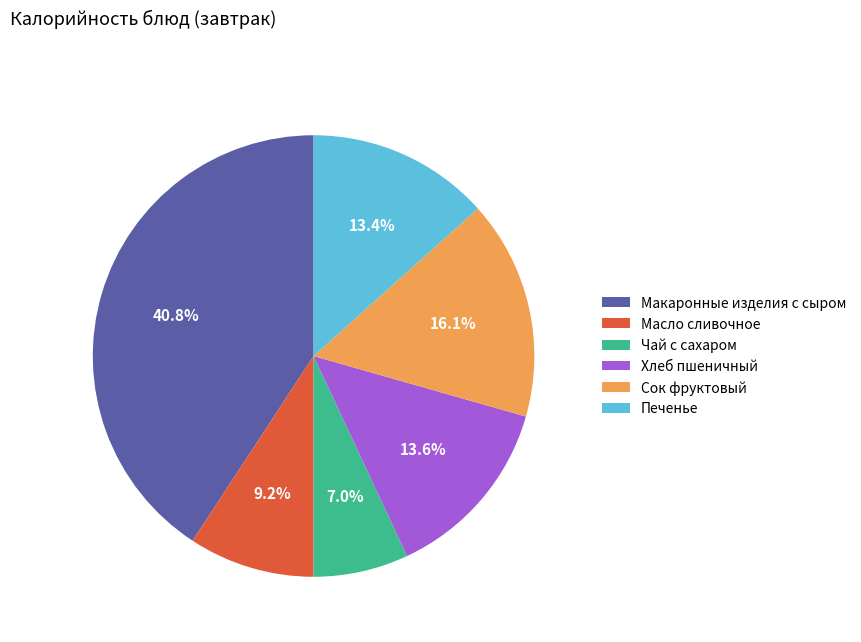

To the nearest percent, what percentage of the pie is Макаронные изделия с сыром?

41%